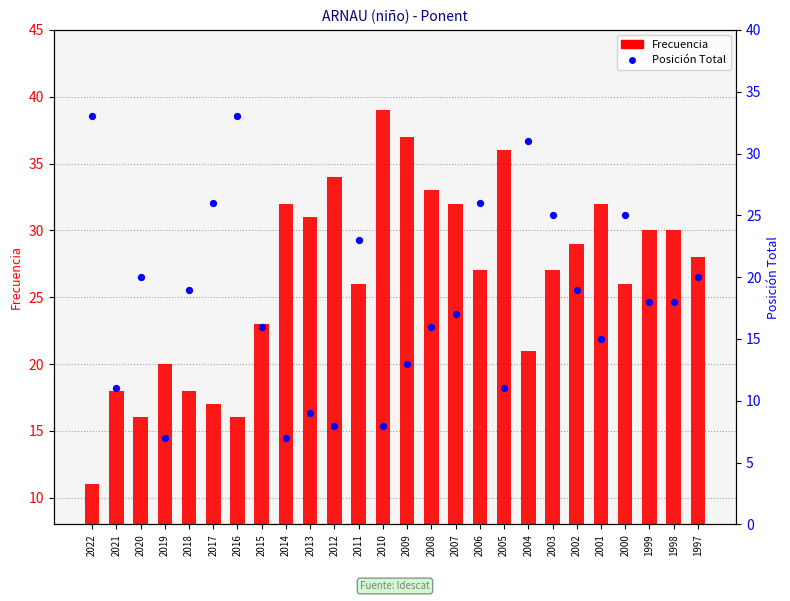

At which category is the sum across all series the highest?

2006